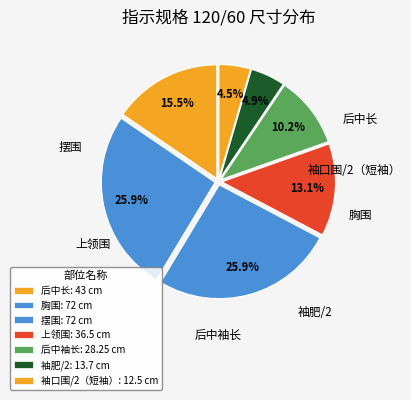

What percentage is the 上领围 slice, to the nearest percent?

13%